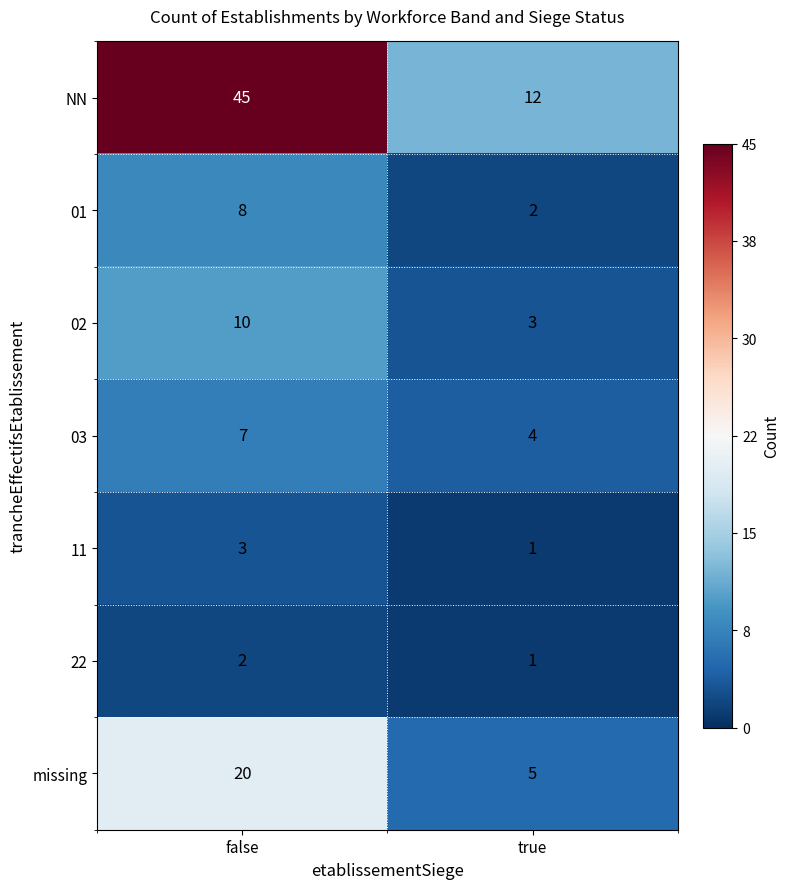

Which series changed the most between false and true?

NN